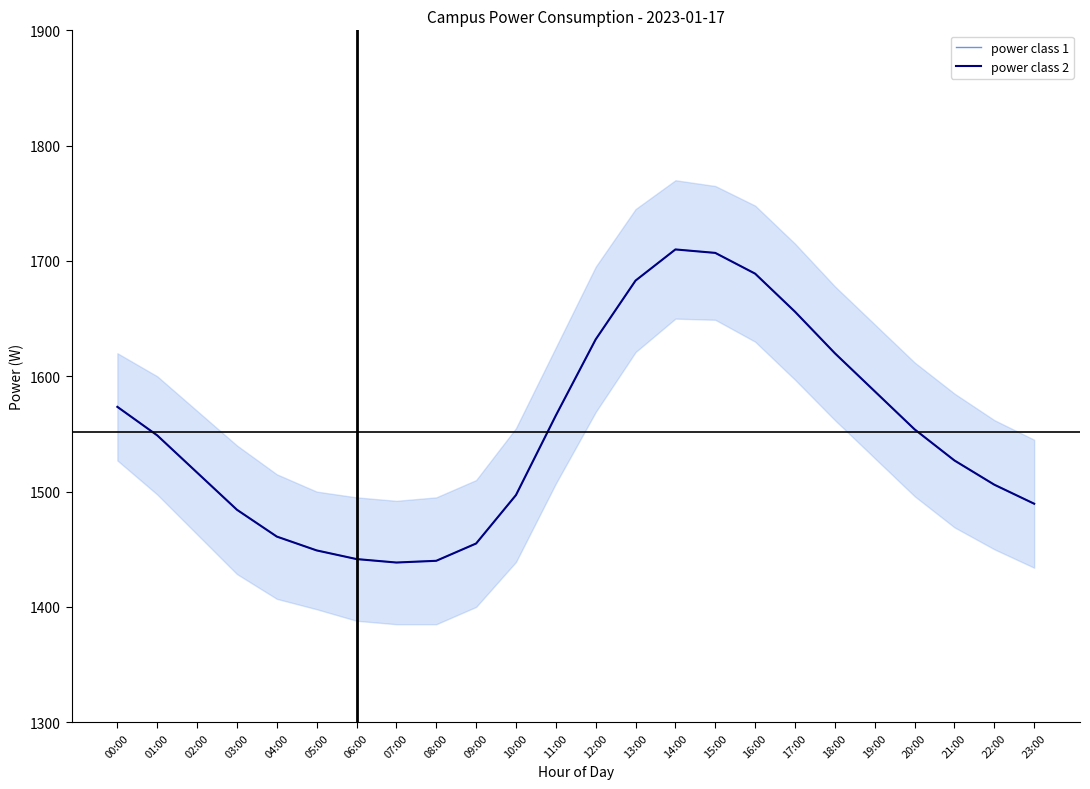

Between 03:00 and 07:00, which series saw the biggest shift?

power class 1